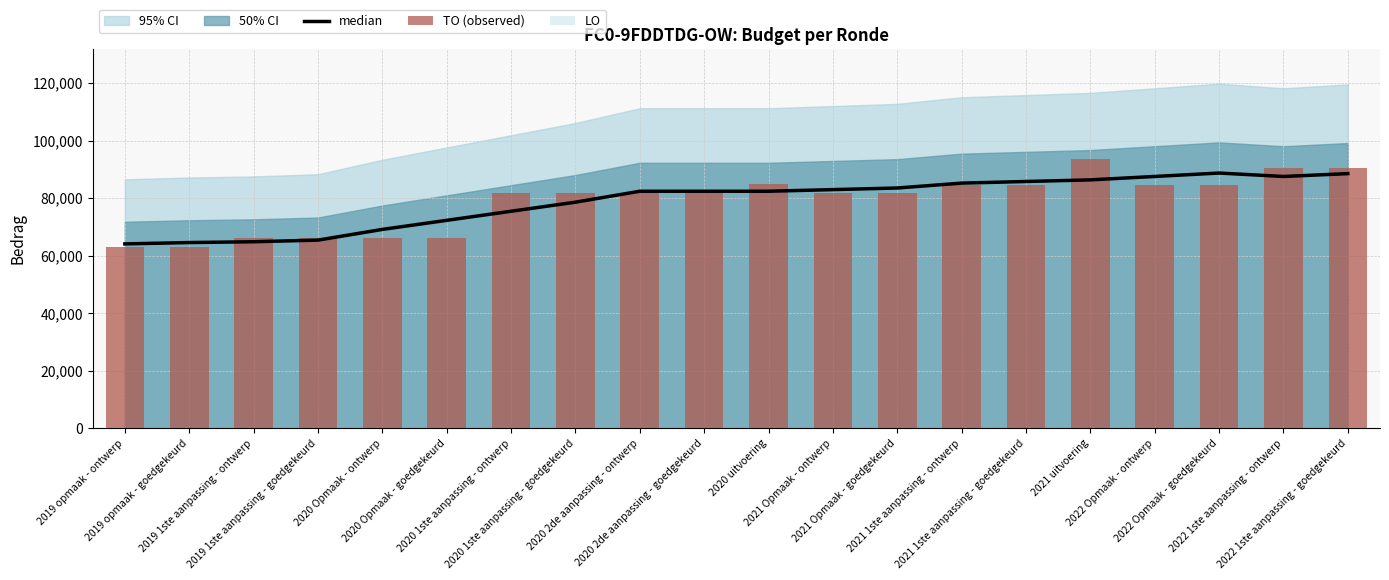

Which series has the largest range (max minus min)?

TO (observed)